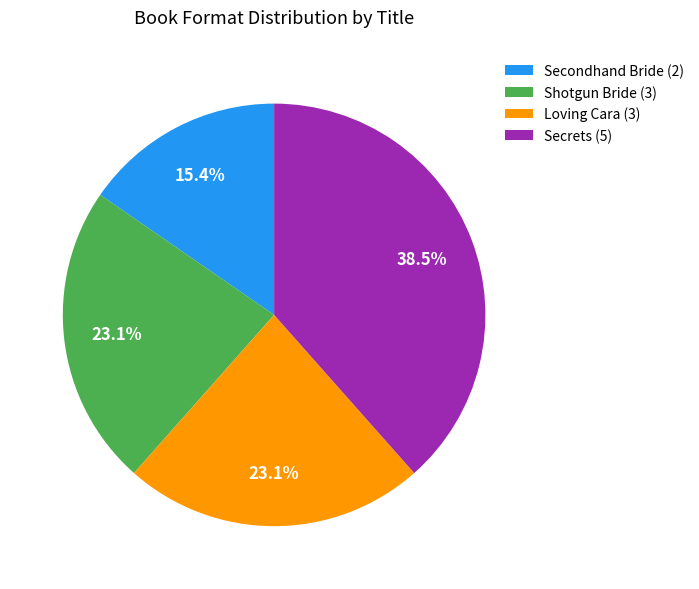

Which category has the biggest portion of the pie?

Secrets